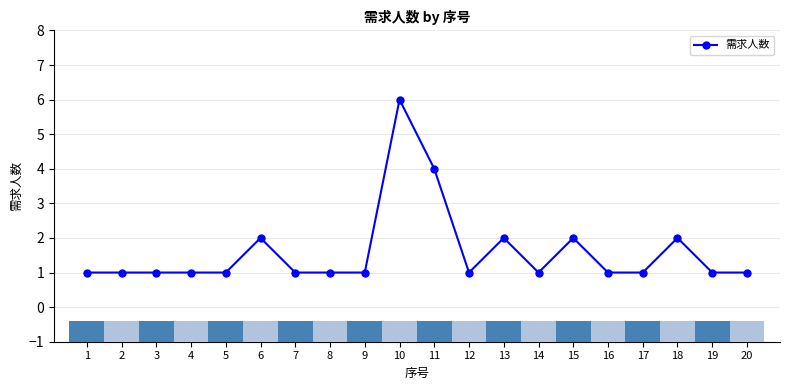

Read the value at 11.

4